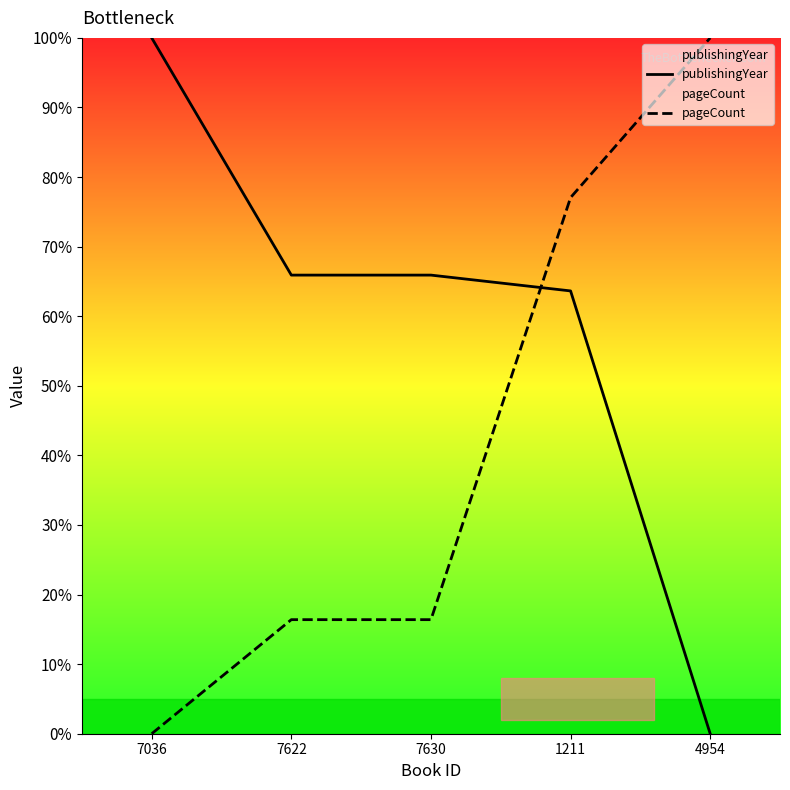

True or false: publishingYear has more than 1 interior local peaks.

False